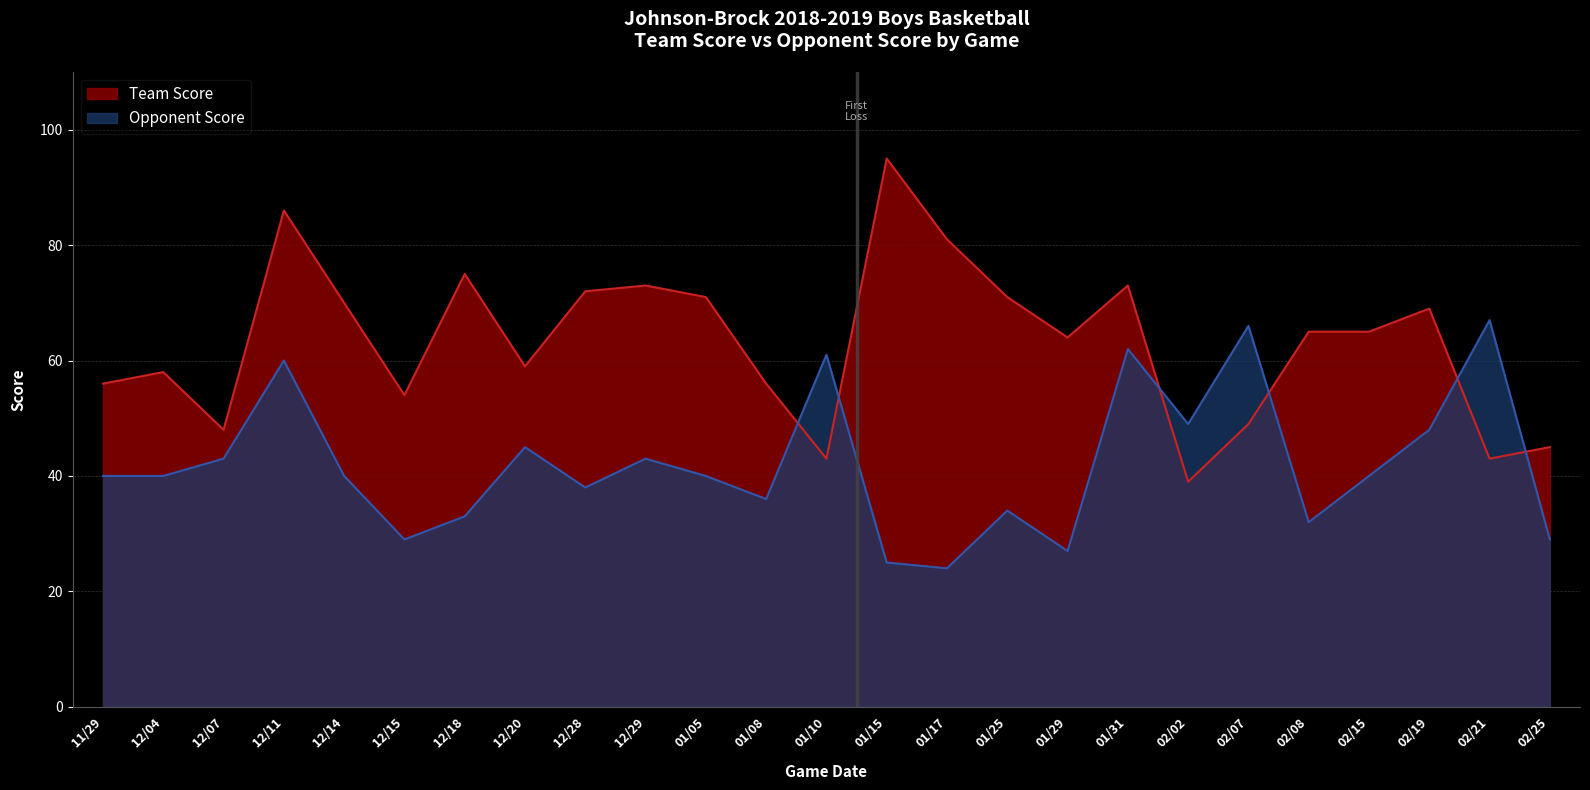

How many values in the Team Score series are below 65?

12